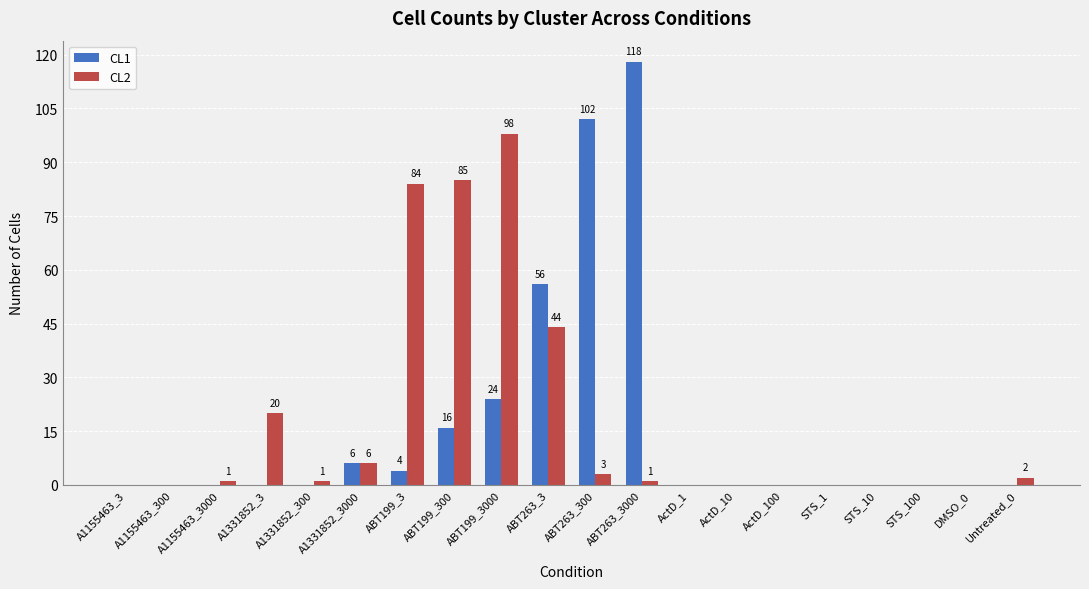

Which category has the highest value in the CL2 series?

ABT199_3000